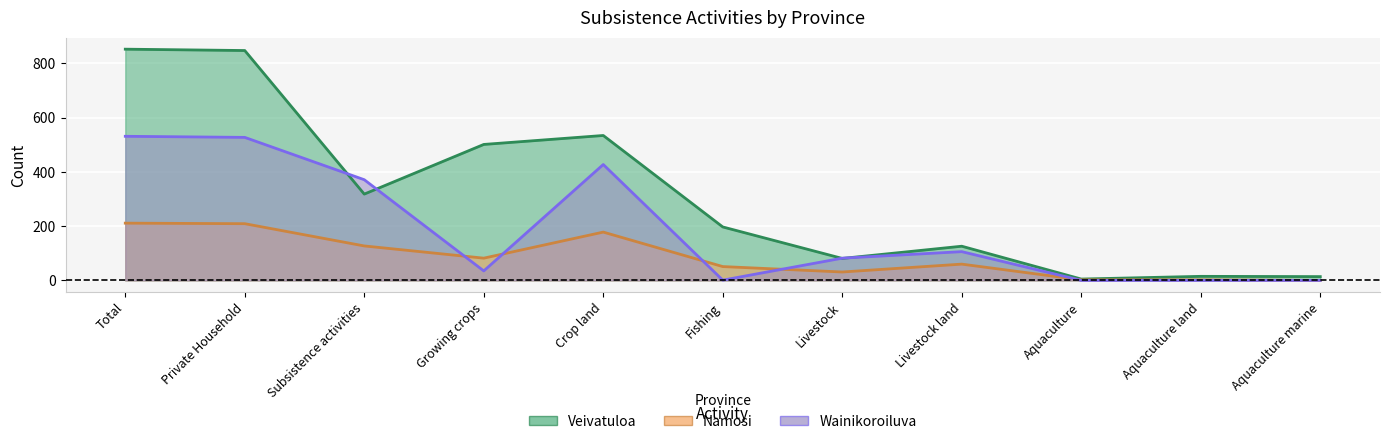

Does the chart display data point markers on the line(s)?

No